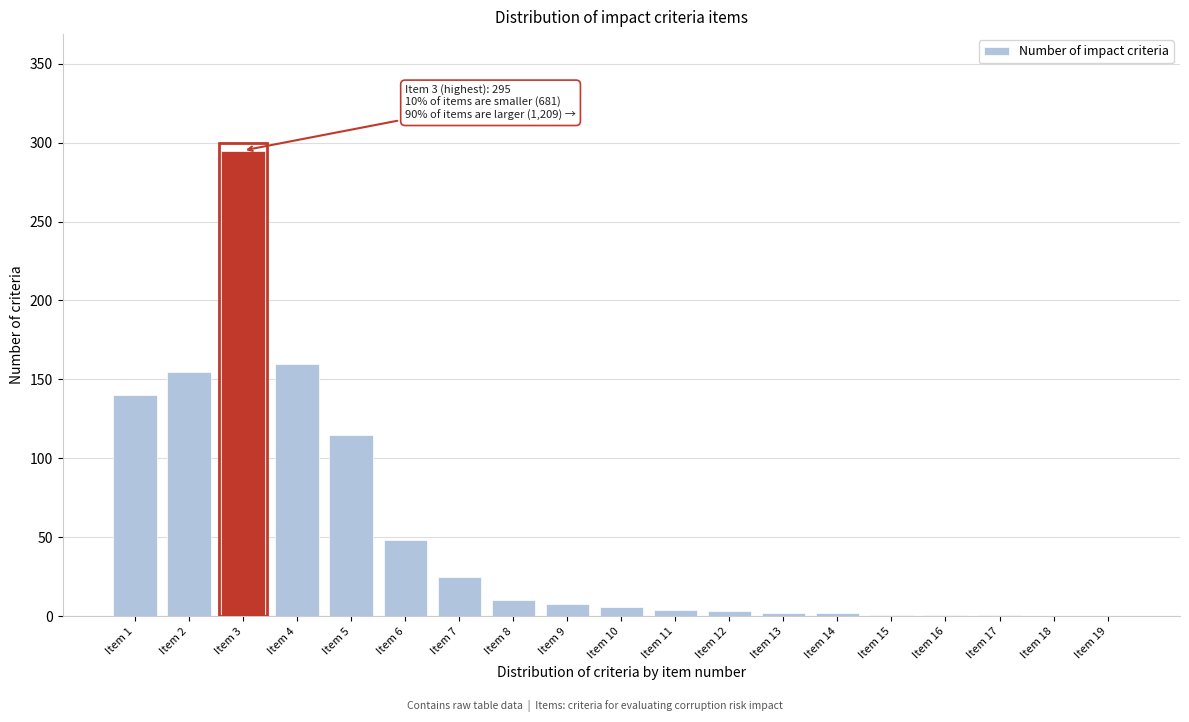

What is the sum of all values?

976